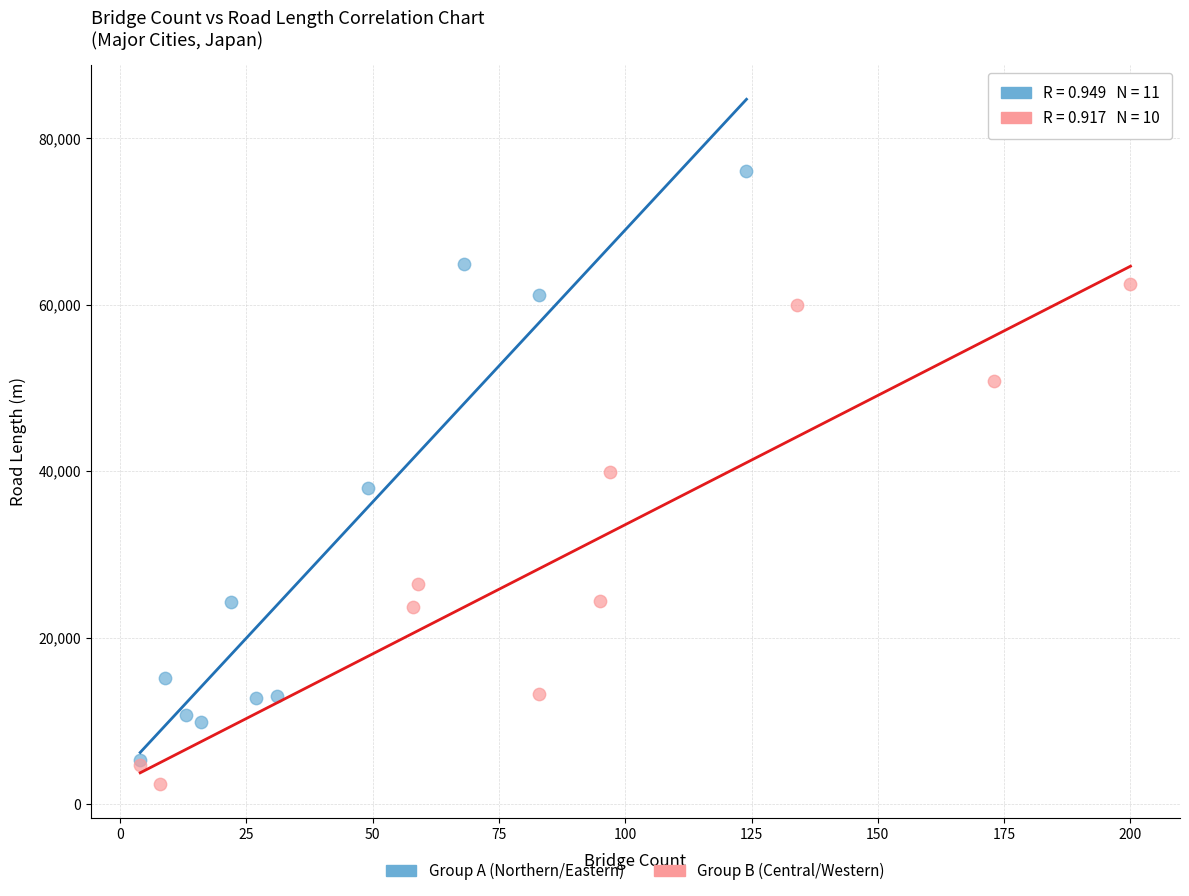

Which series has the largest Y range (max minus min)?

Group A (Northern/Eastern)